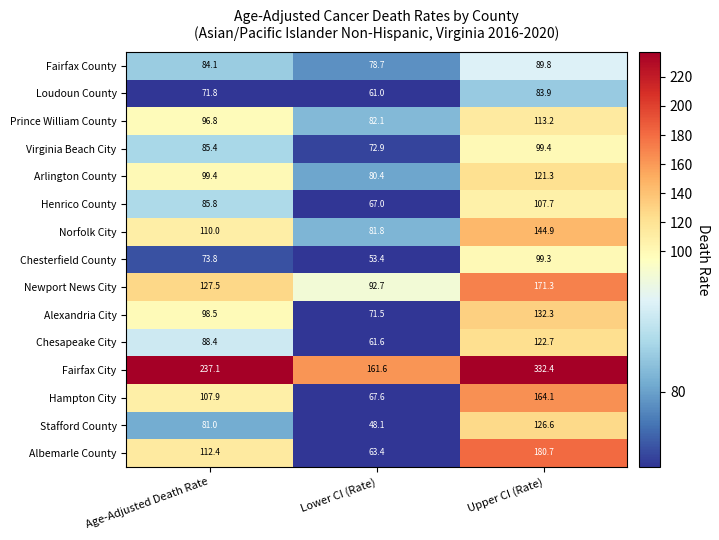

What is the difference between the maximum and minimum values in the Stafford County series?

78.5